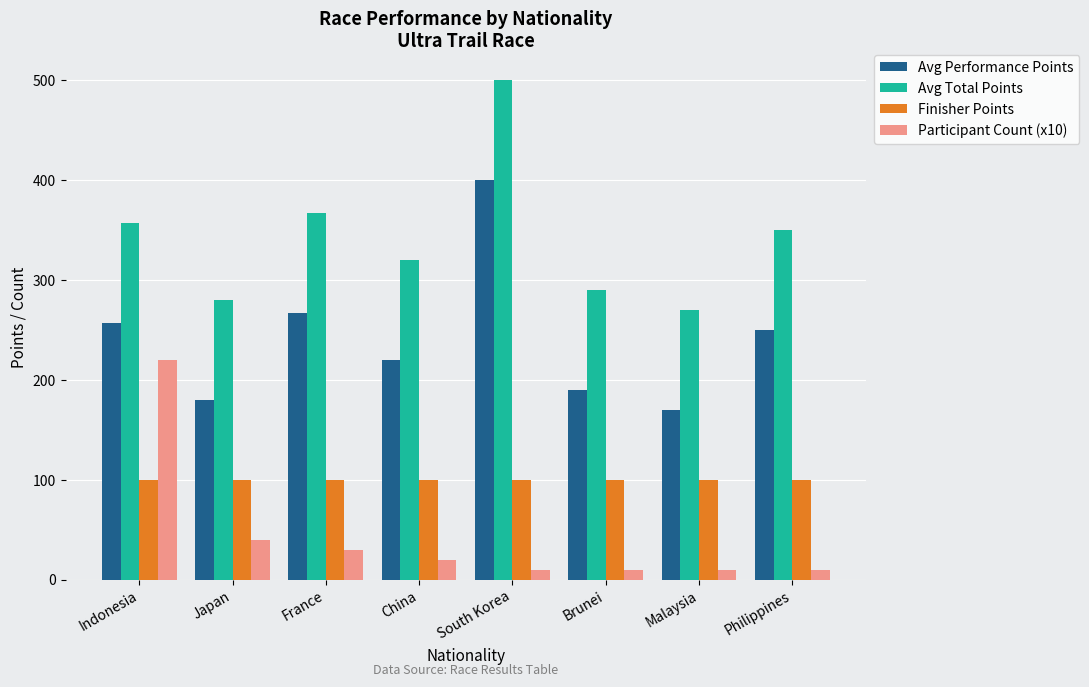

What is the sum of the Participant Count (x10) values at Philippines and France?

40.0